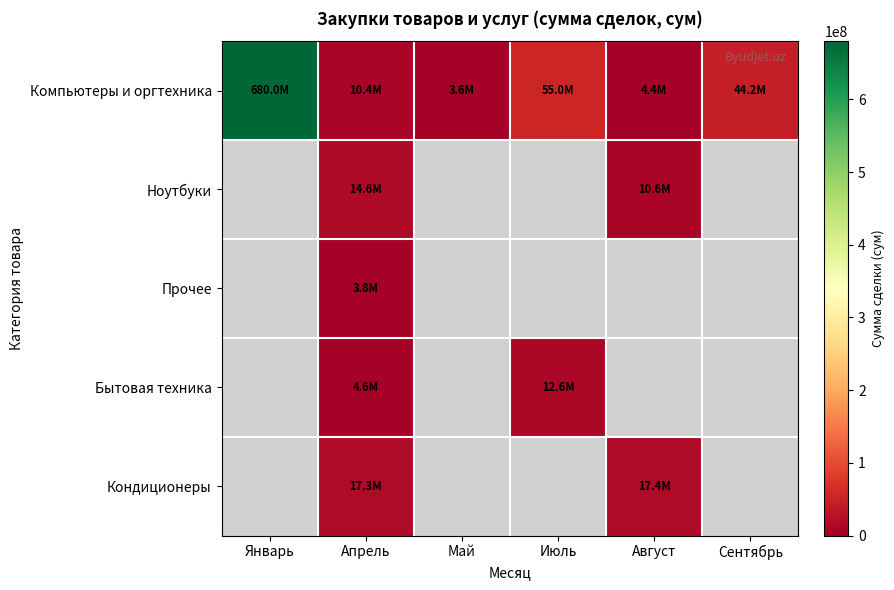

Where is Компьютеры и оргтехника nearest to the value 341805000?

Июль